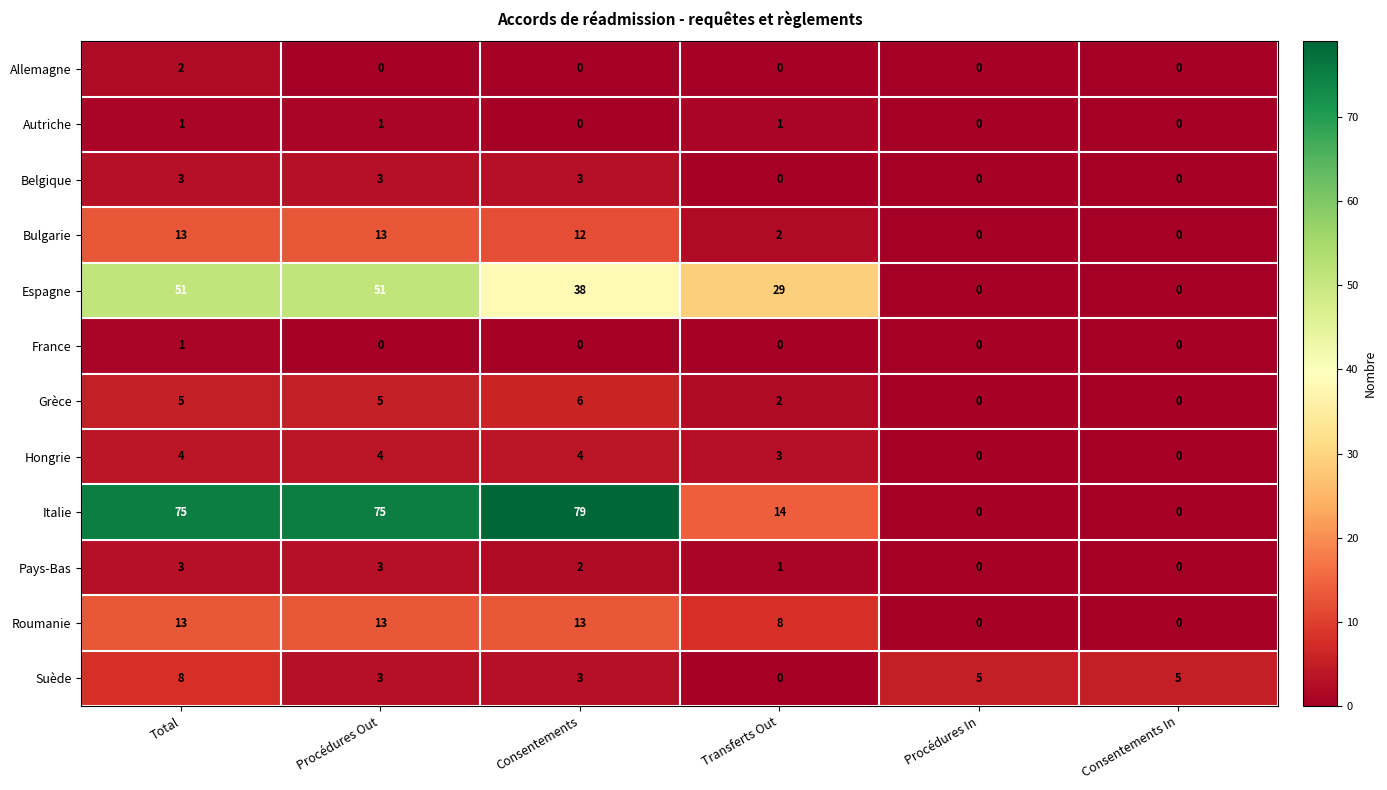

The Grèce series shows 10 at Consentements. True or false?

False